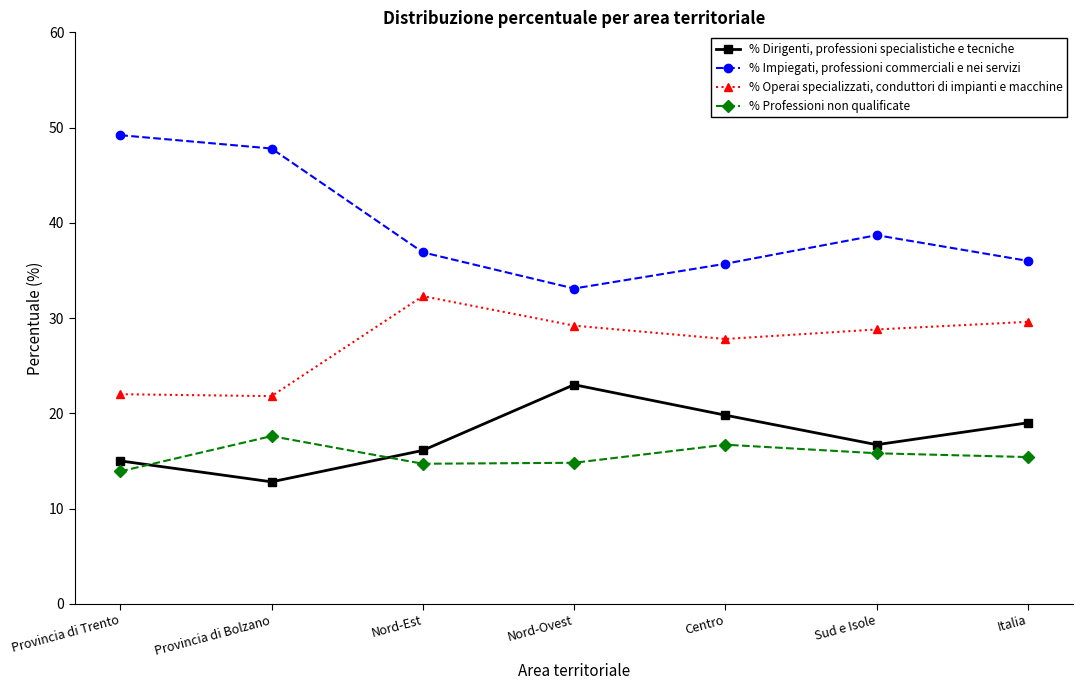

How many lines are shown in the chart?

4